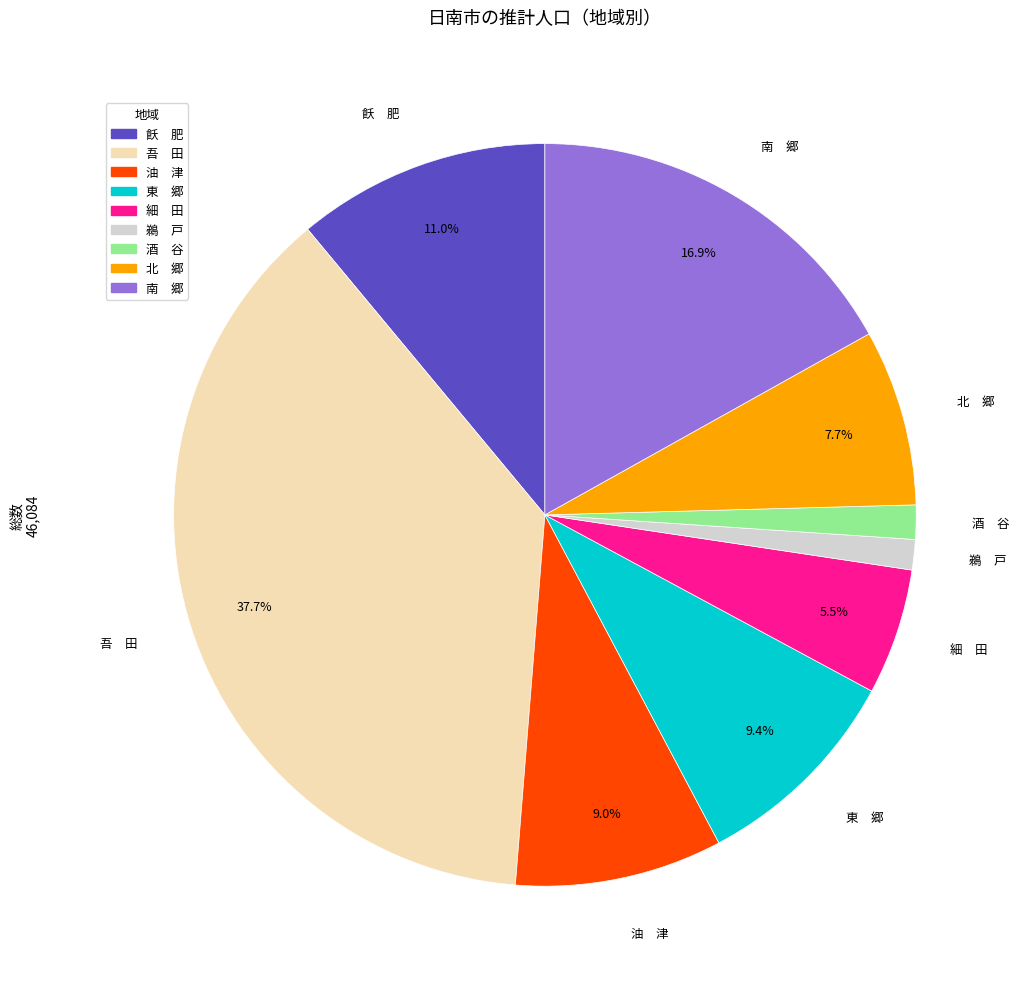

Count the number of slices in the pie.

9